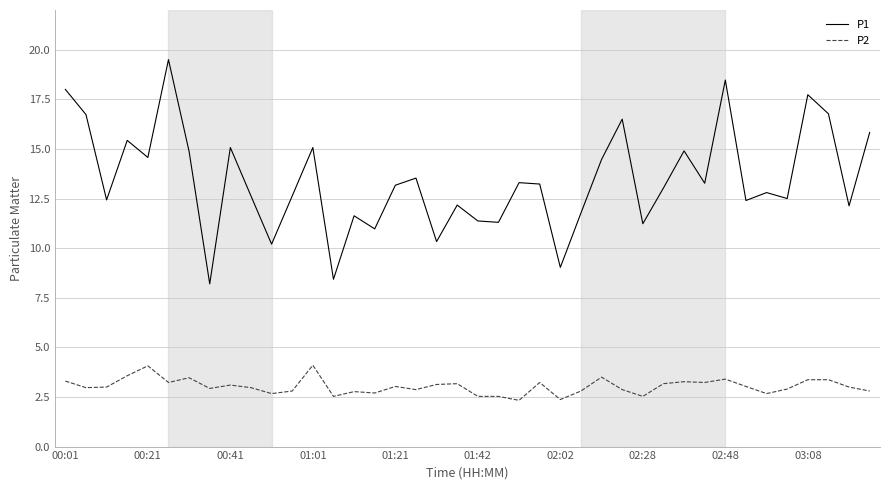

What is the difference between the maximum and minimum values in the P2 series?

1.8